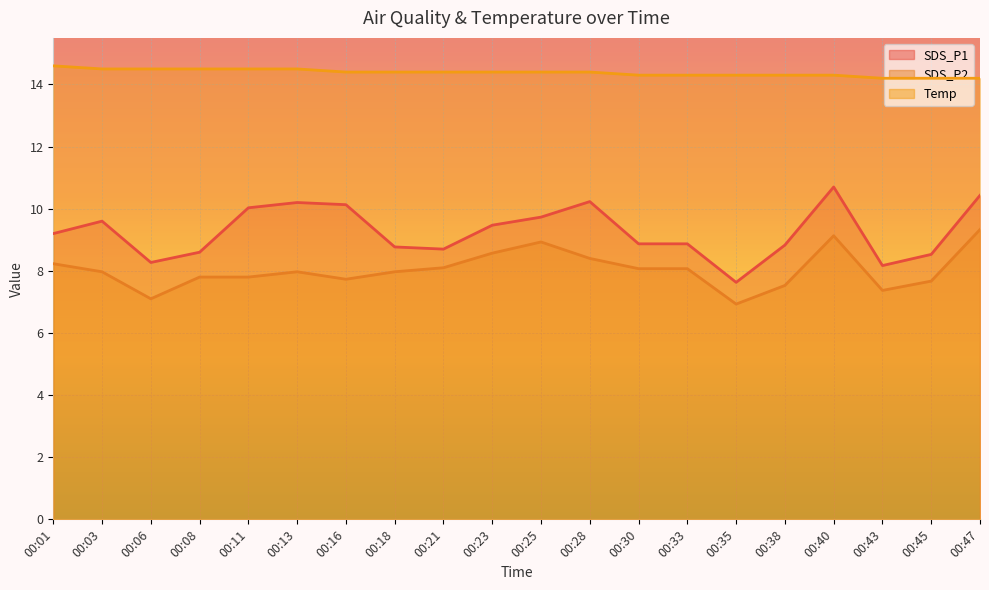

How many lines are shown in the chart?

3